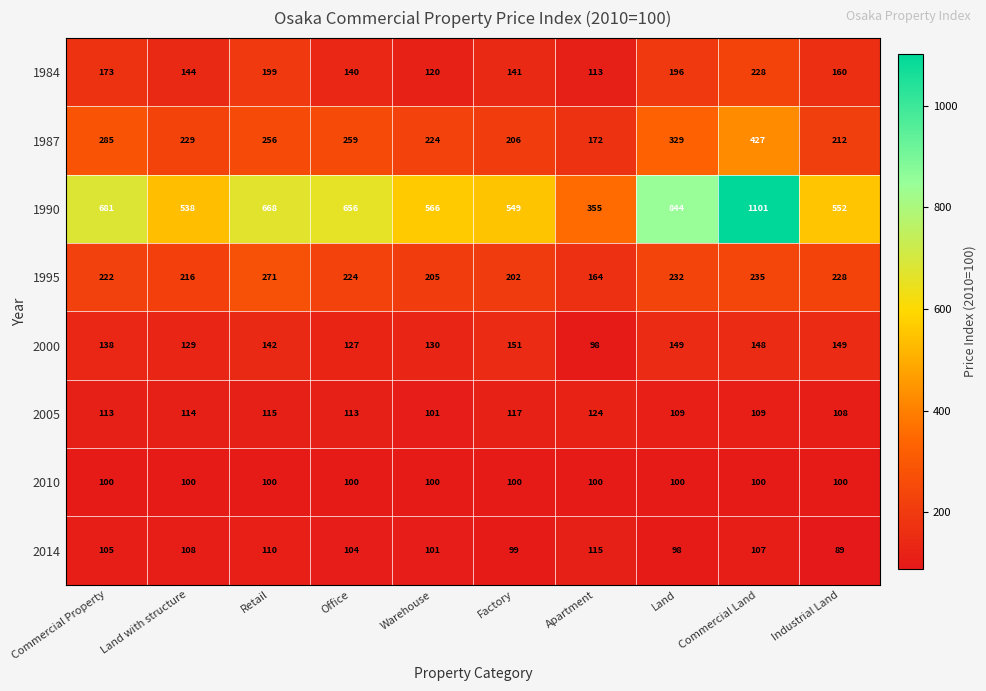

What is the minimum value shown in the chart?

89